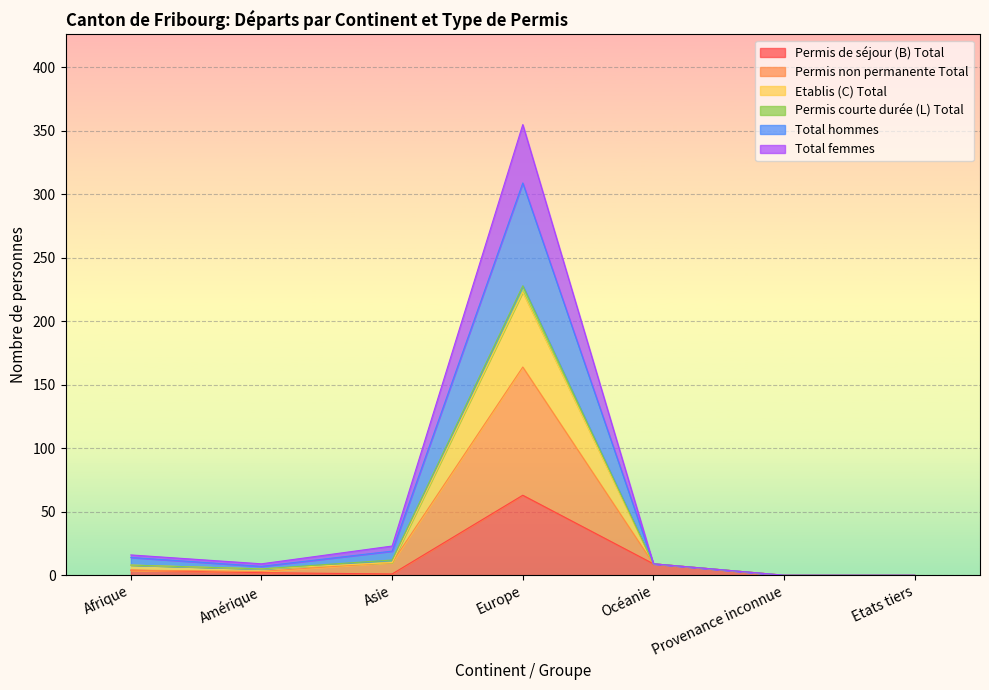

At which label does Permis de séjour (B) Total reach its peak?

Europe